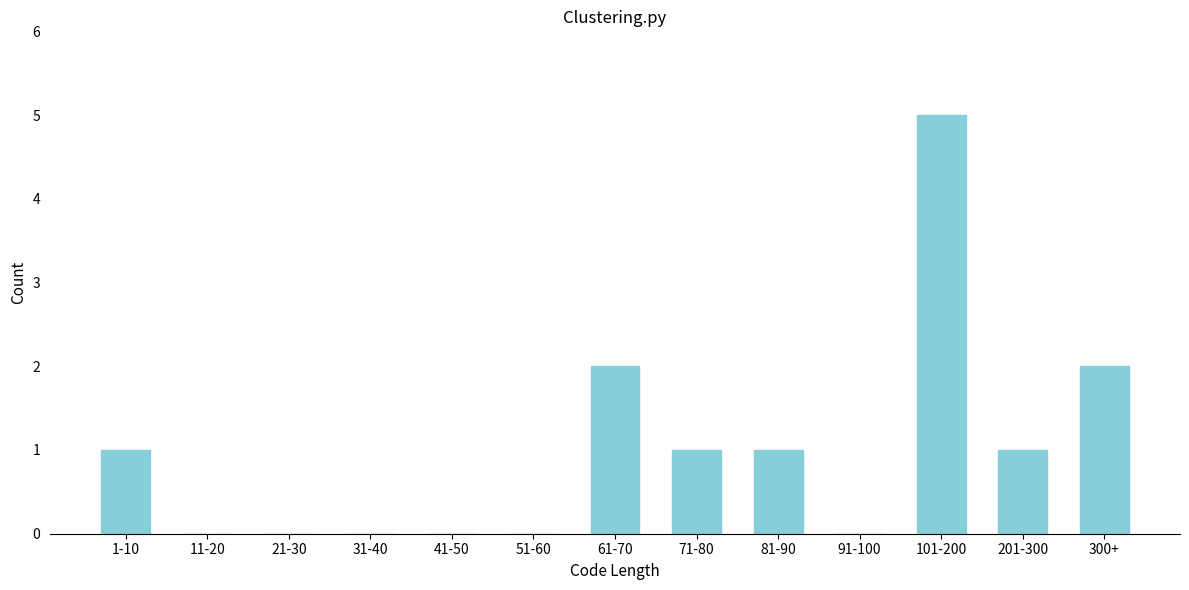

Reading right to left, extract all data points from this chart.

300+=2	201-300=1	101-200=5	91-100=0	81-90=1	71-80=1	61-70=2	51-60=0	41-50=0	31-40=0	21-30=0	11-20=0	1-10=1